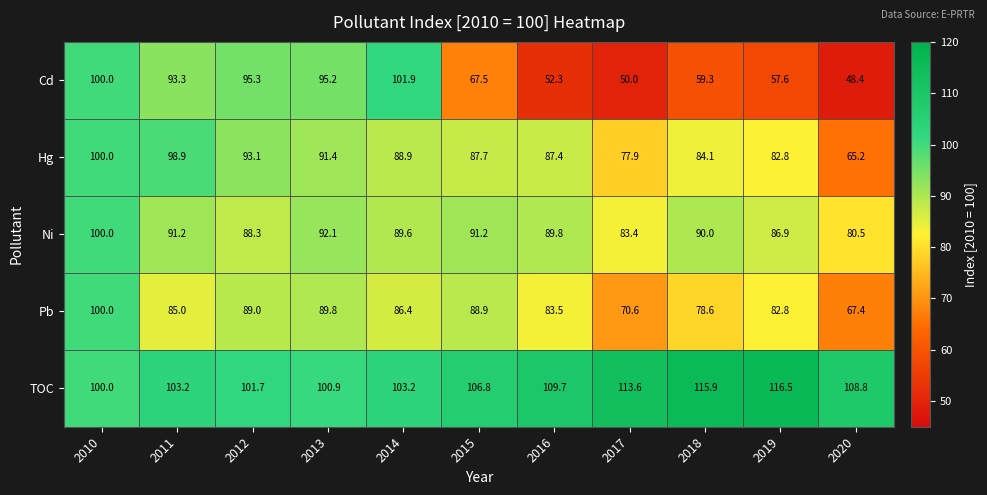

Which series has the largest range (max minus min)?

Cd